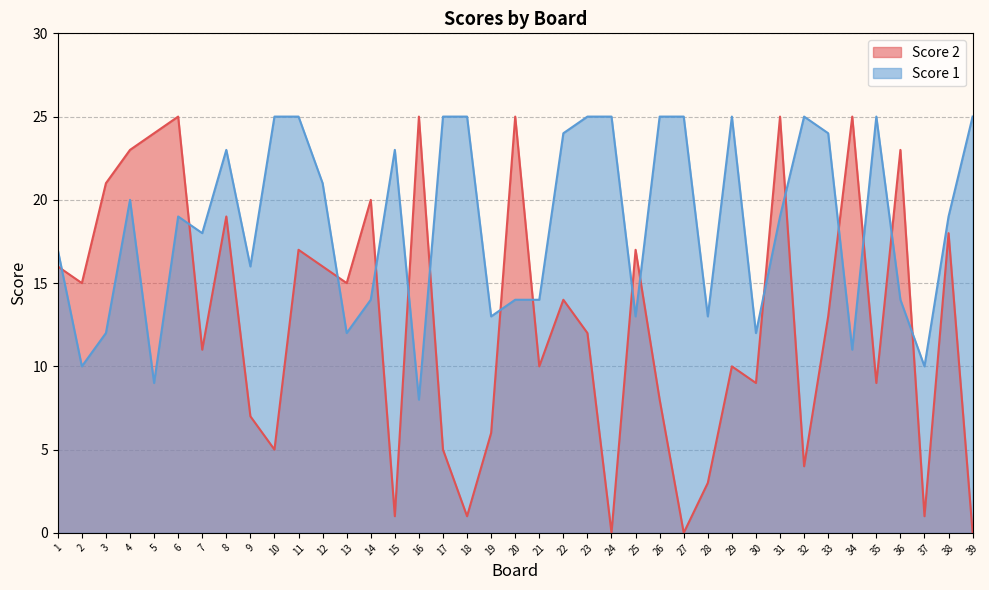

Reading left to right, transcribe all the data shown in this chart.

Score 2: 1=16	2=15	3=21	4=23	5=24	6=25	7=11	8=19	9=7	10=5	11=17	12=16	13=15	14=20	15=1	16=25	17=5	18=1	19=6	20=25	21=10	22=14	23=12	24=0	25=17	26=8	27=0	28=3	29=10	30=9	31=25	32=4	33=13	34=25	35=9	36=23	37=1	38=18	39=0
Score 1: 1=17	2=10	3=12	4=20	5=9	6=19	7=18	8=23	9=16	10=25	11=25	12=21	13=12	14=14	15=23	16=8	17=25	18=25	19=13	20=14	21=14	22=24	23=25	24=25	25=13	26=25	27=25	28=13	29=25	30=12	31=19	32=25	33=24	34=11	35=25	36=14	37=10	38=19	39=25